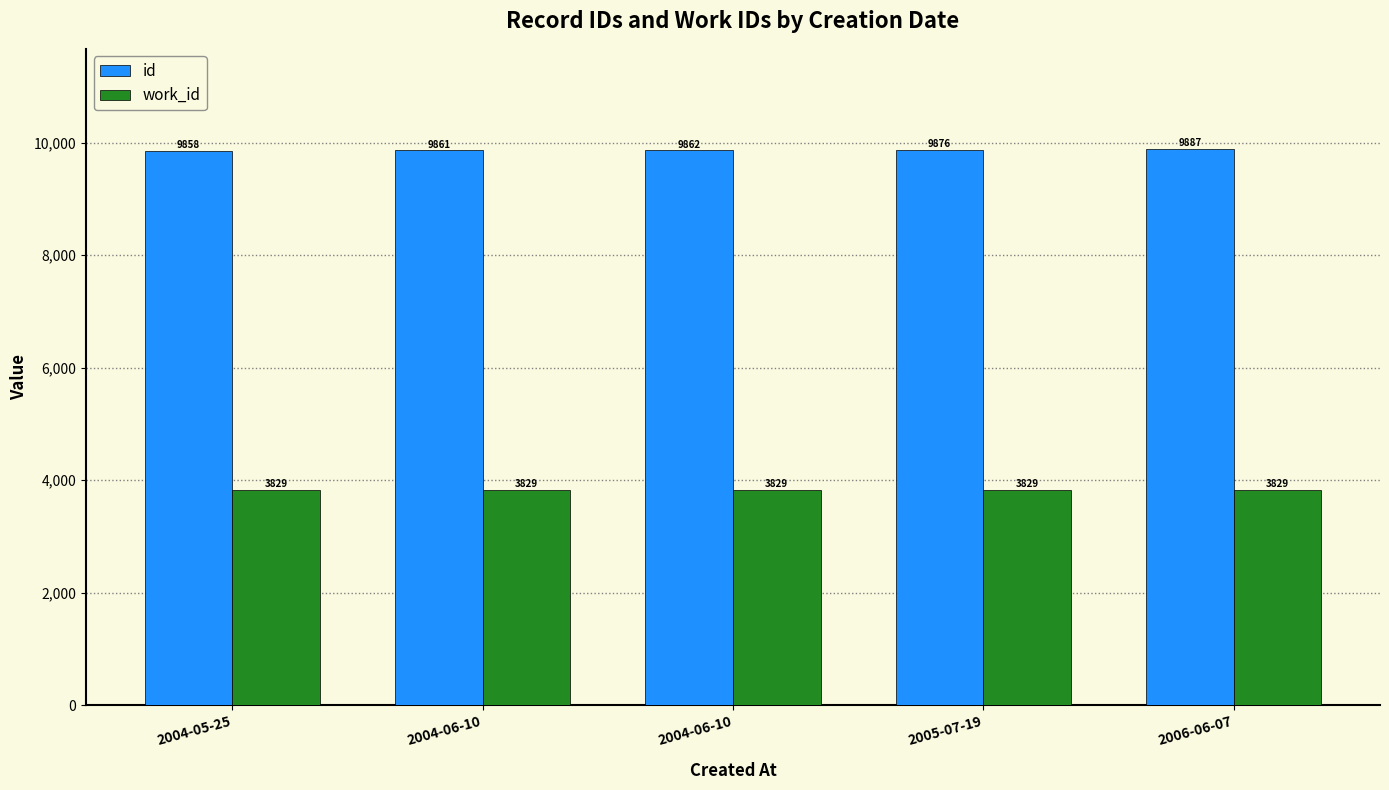

Which category has the lowest value in the work_id series?

2004-05-25